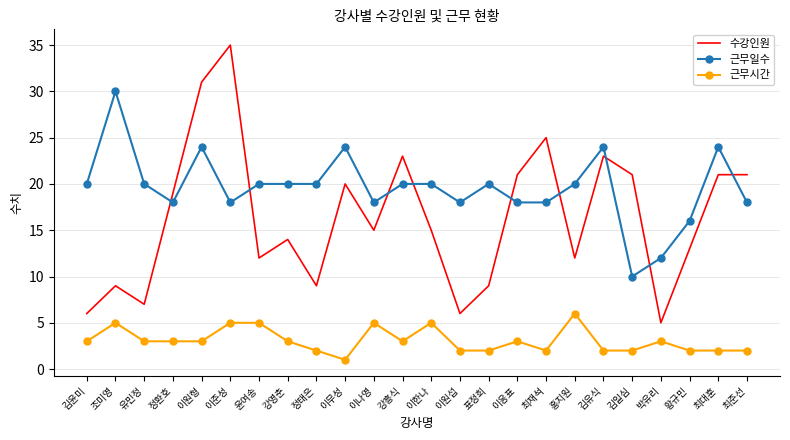

True or false: 근무시간 and 수강인원 cross at least once.

False